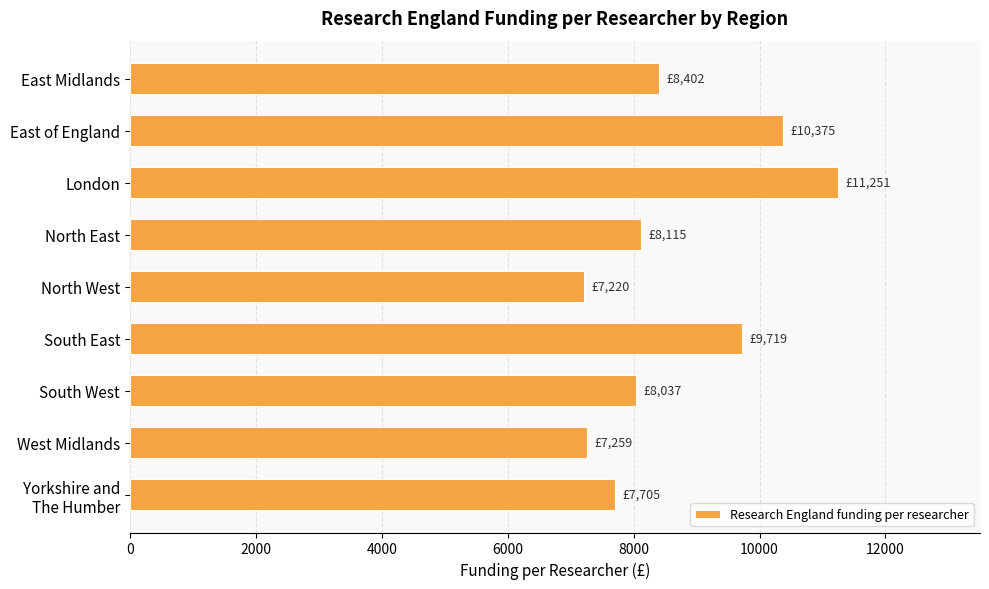

What is the label of the 4th bar from the top?

North East